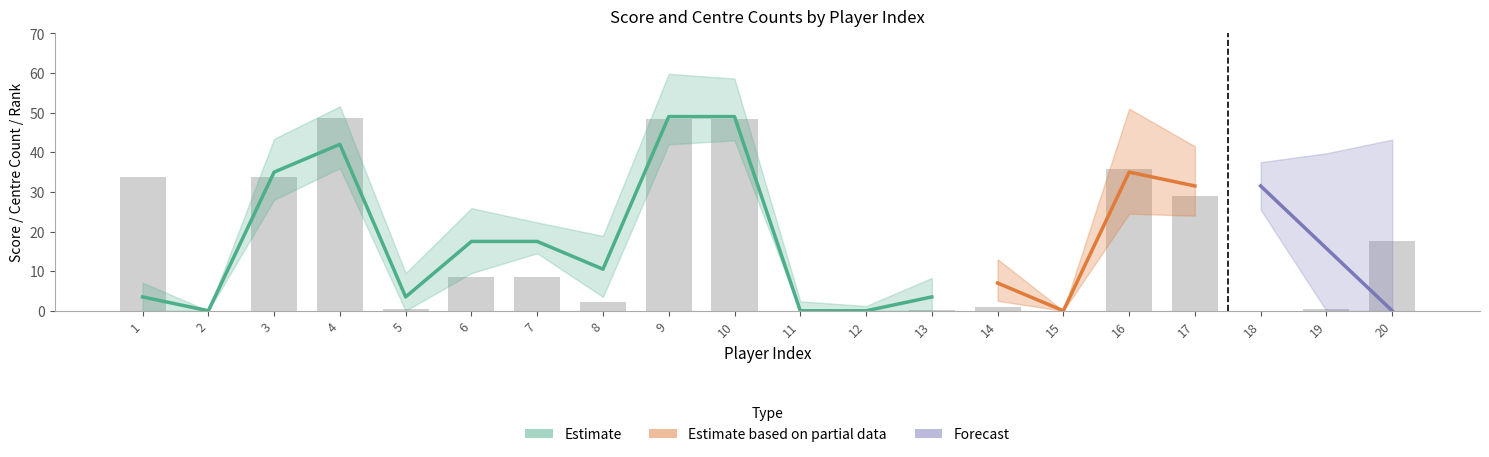

Is the value of CT_05 at 8 greater than the value of CT_03 at 6?

No